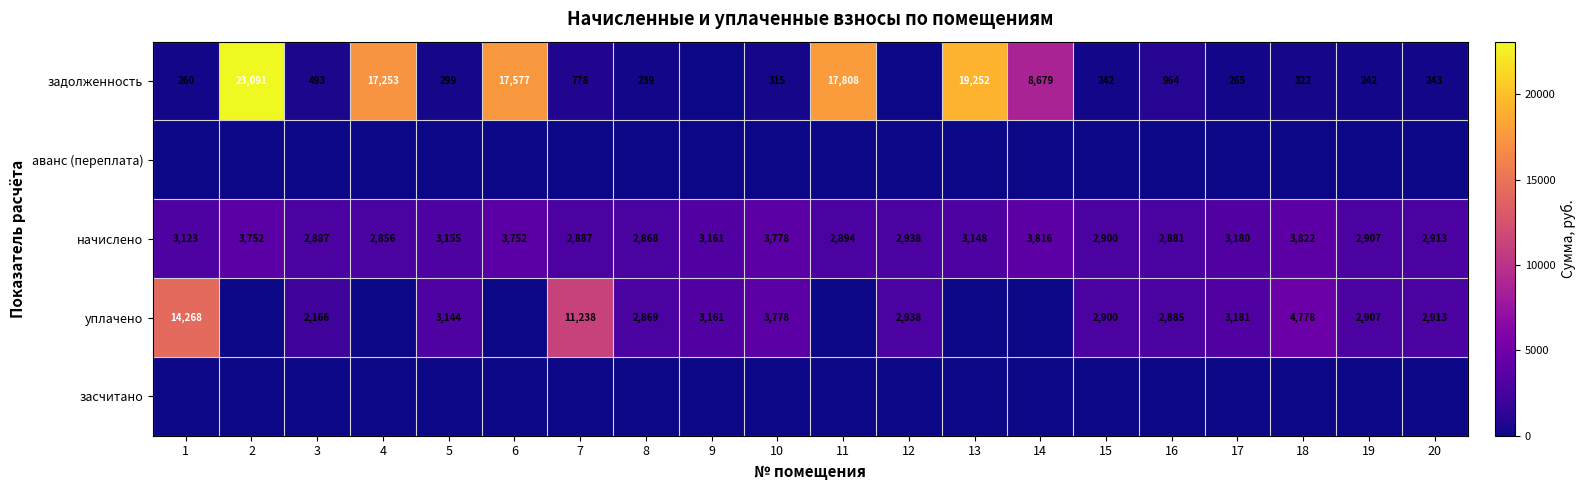

What is the minimum value for начислено?

2856